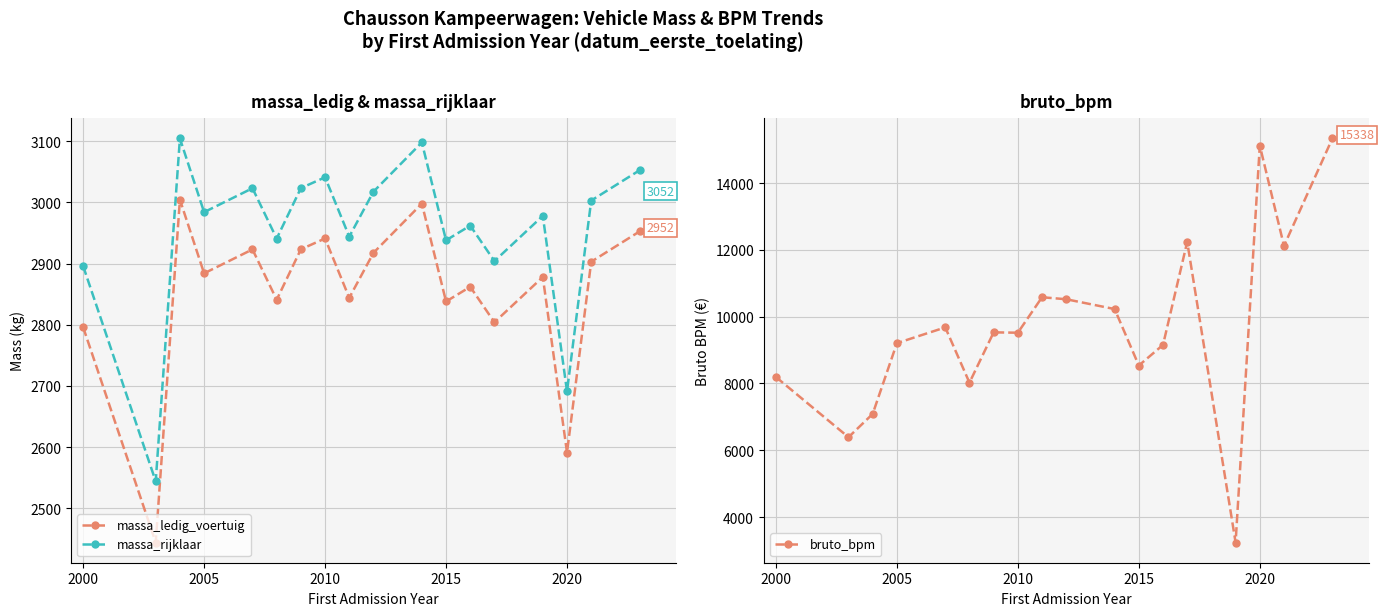

What is the value of the massa_ledig_voertuig point at the 10th from the left?

2917.5